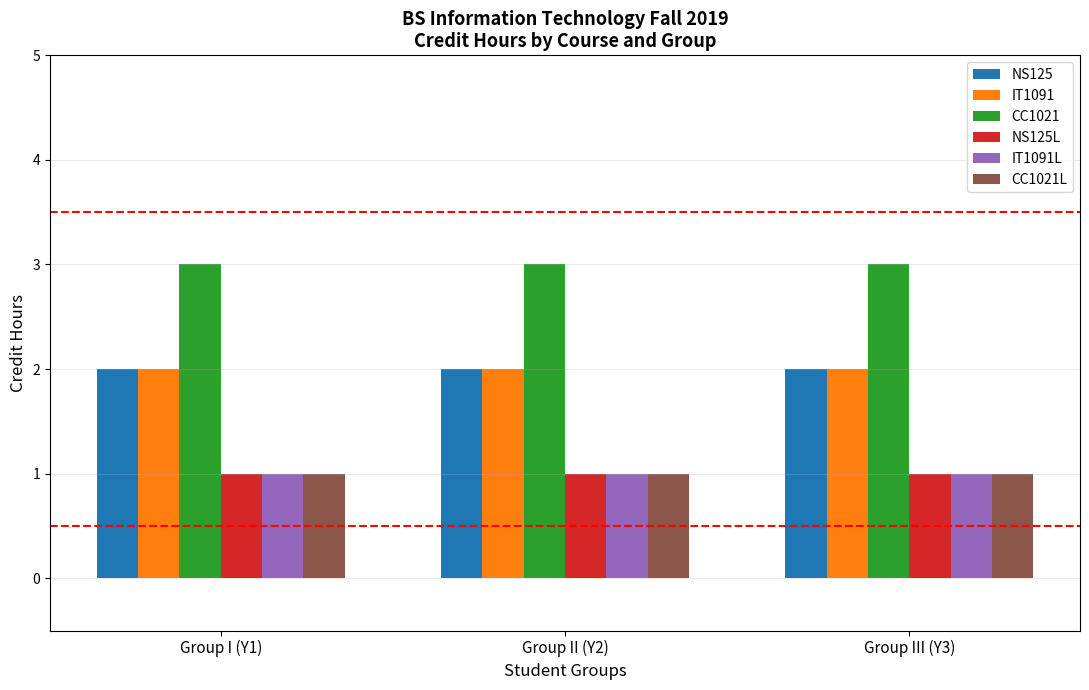

What is the value of the NS125 bar at the 2nd from the left?

2